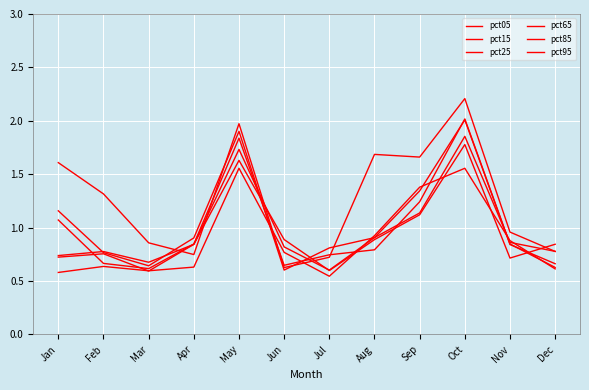

What is the sum of the pct95 values at Dec and Nov?

1.5